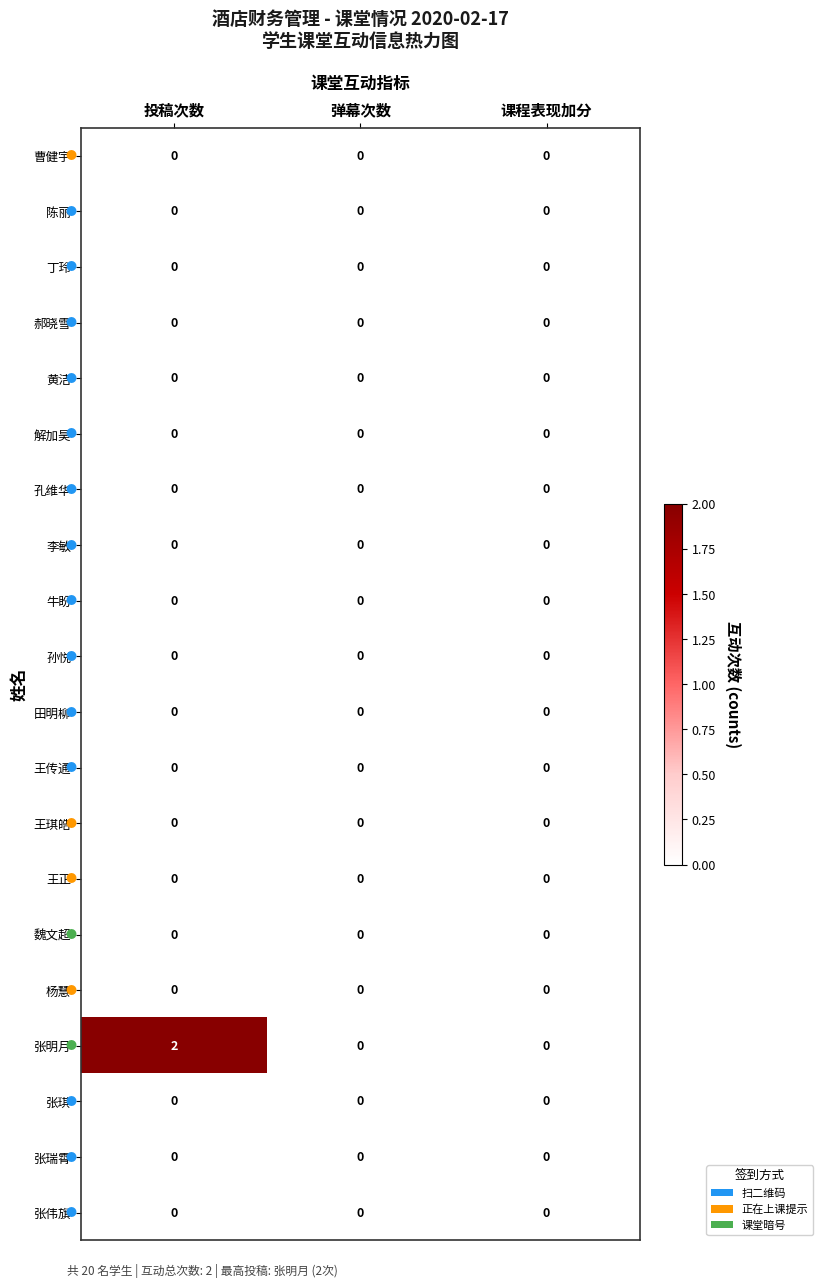

Count the number of data series in this chart.

20